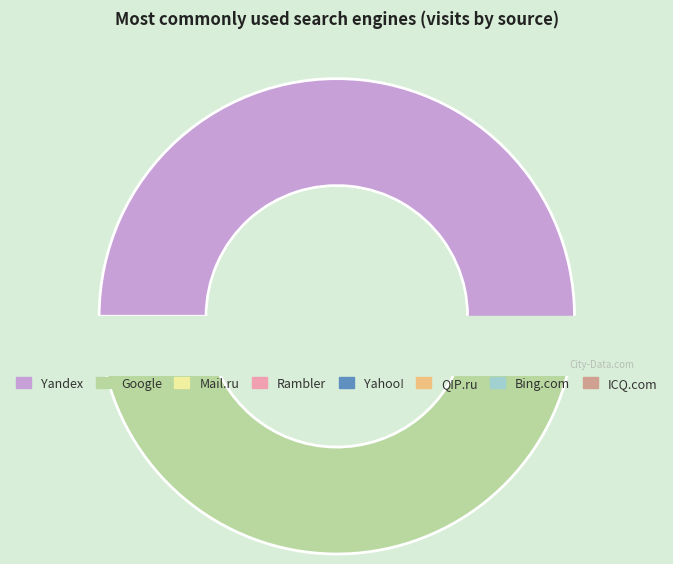

What is the majority slice?

Yandex